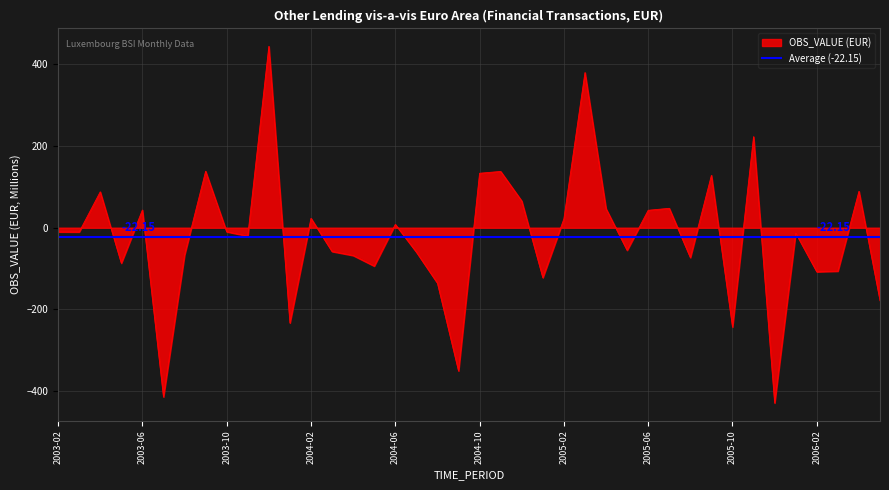

How many distinct data groups are displayed?

1